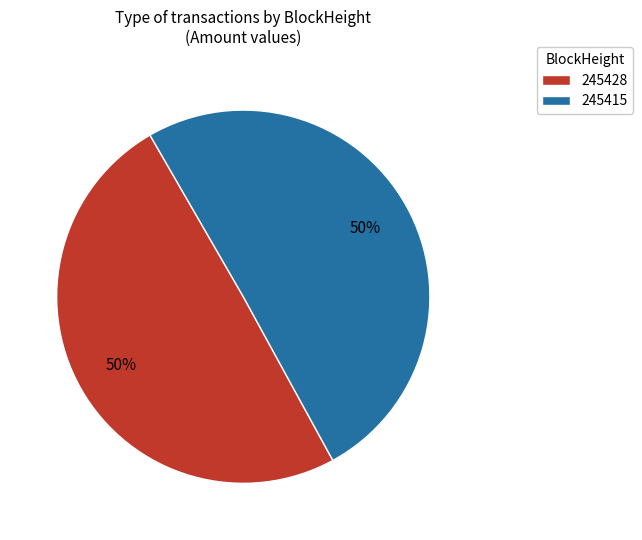

To the nearest percent, what is the combined percentage of 245415 and 245428?

100%